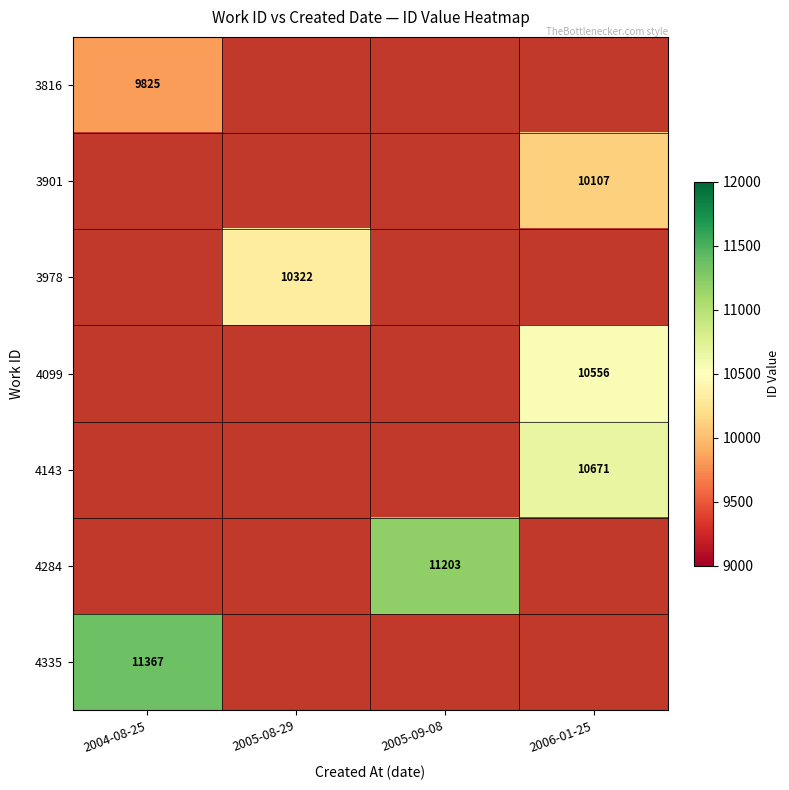

What is the difference between the highest and lowest values at 2004-08-25?

1542.0